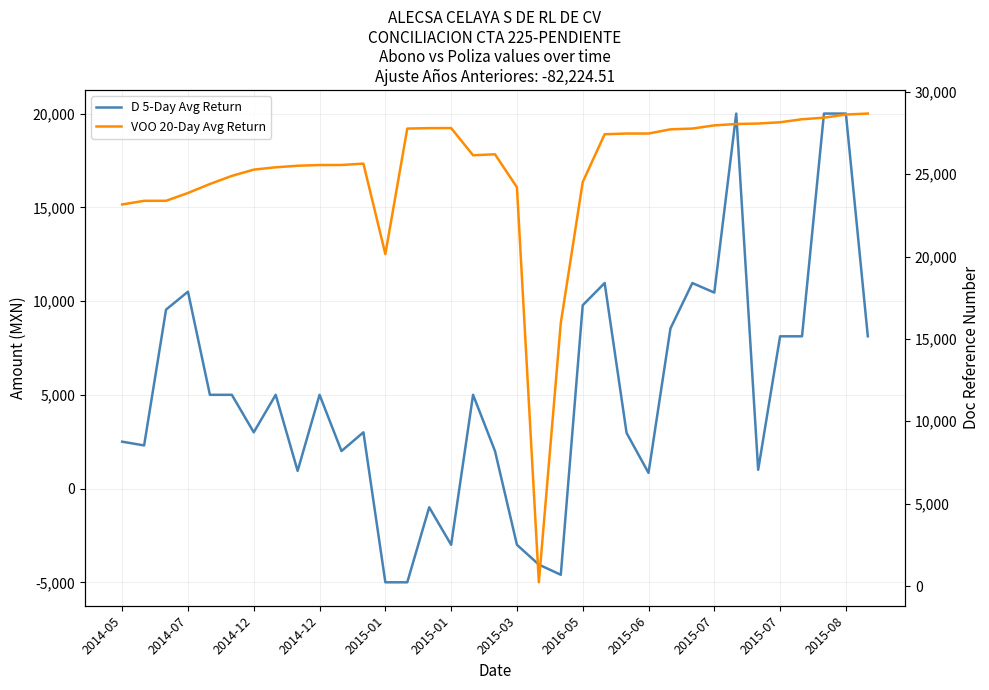

Where is VOO 20-Day Avg Return nearest to the value 14451?

20